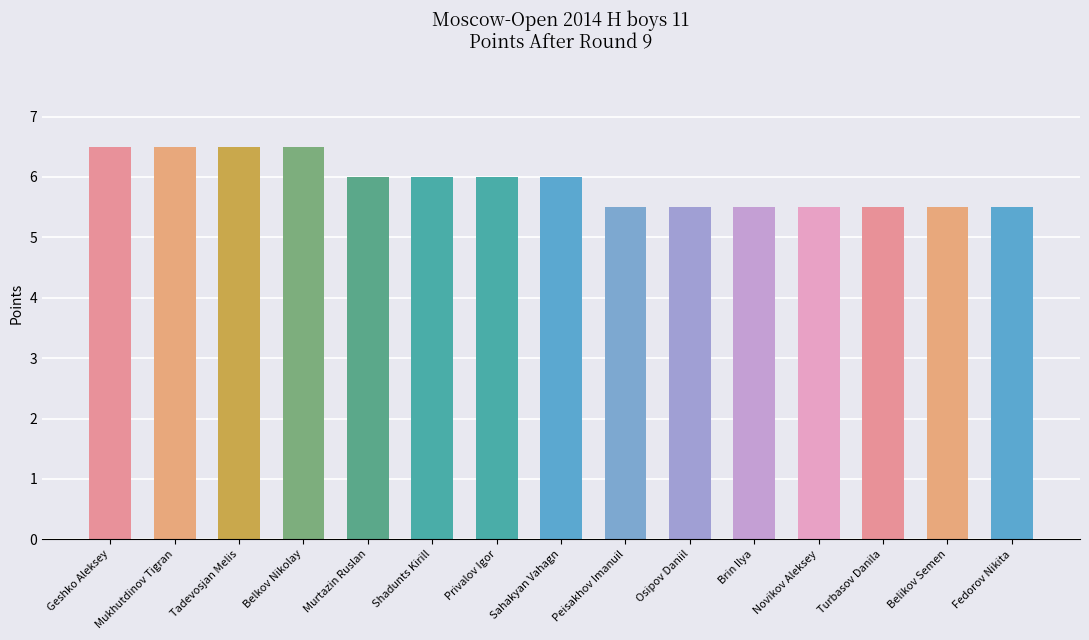

The chart shows a value of 4.5 at Mukhutdinov Tigran. True or false?

False